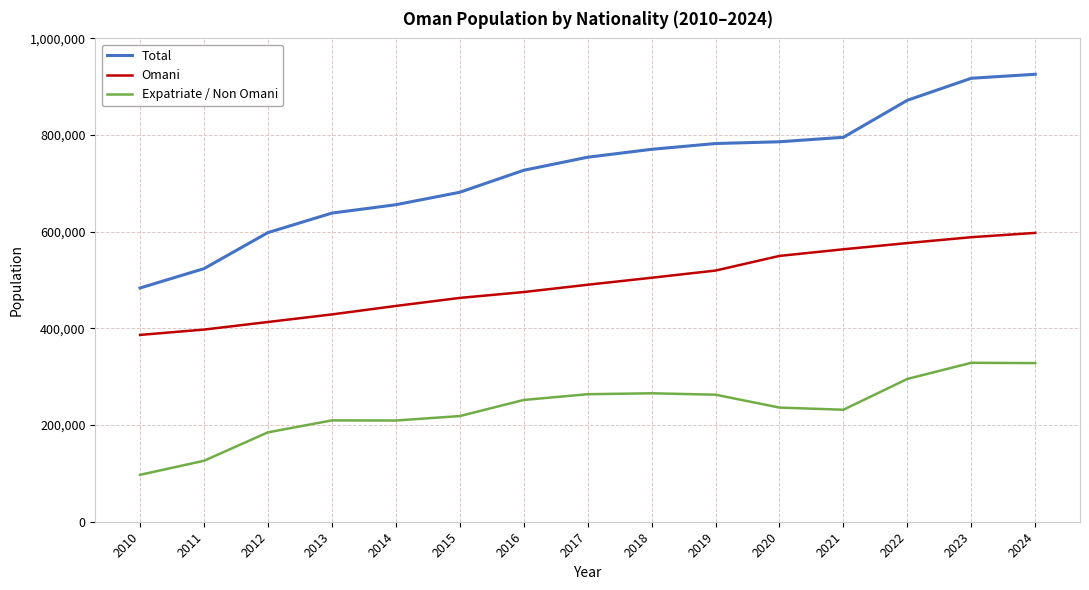

Is the value of Expatriate / Non Omani at 2015 greater than the value of Total at 2023?

No